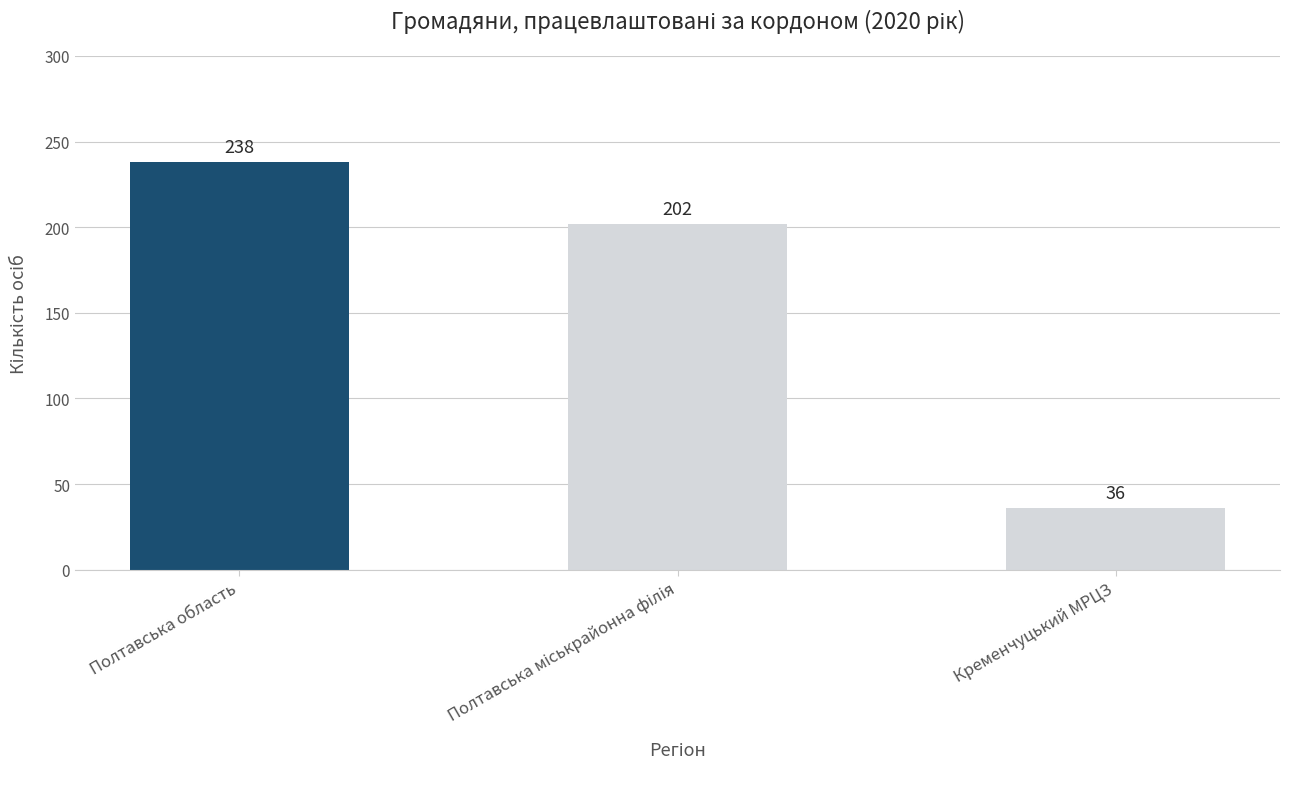

What is the change in value from Полтавська область to Кременчуцький МРЦЗ?

-202